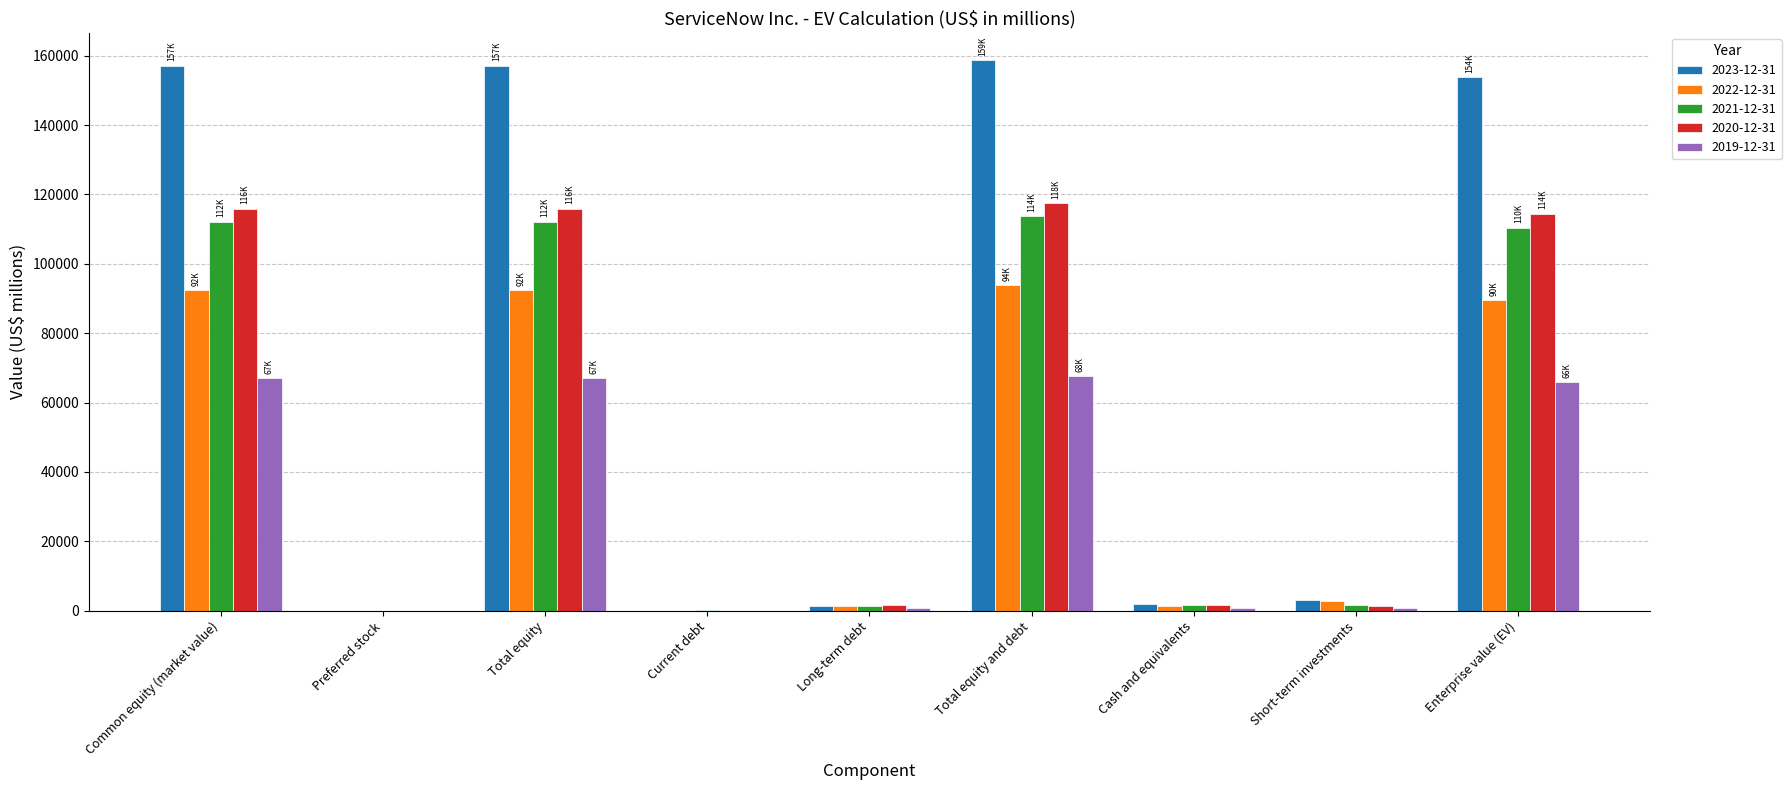

Which series has the largest total across all categories?

2023-12-31